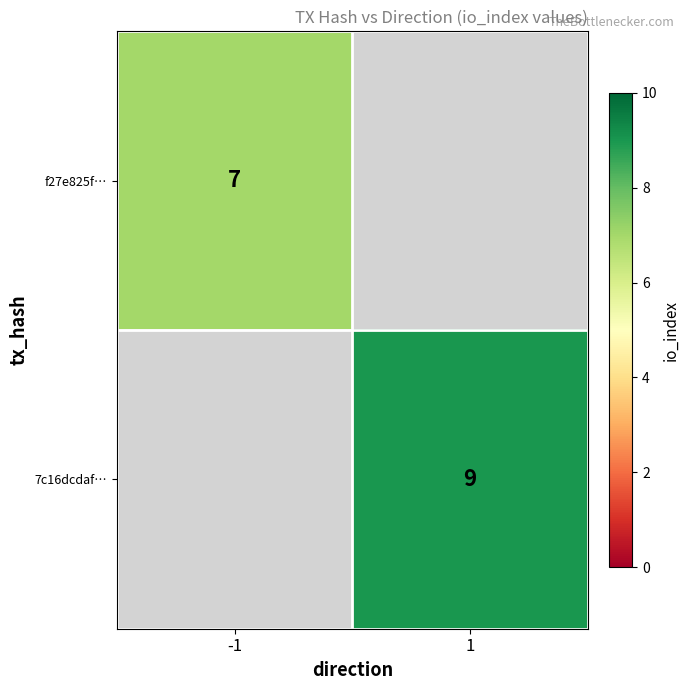

At how many categories does at least one series exceed 8?

1